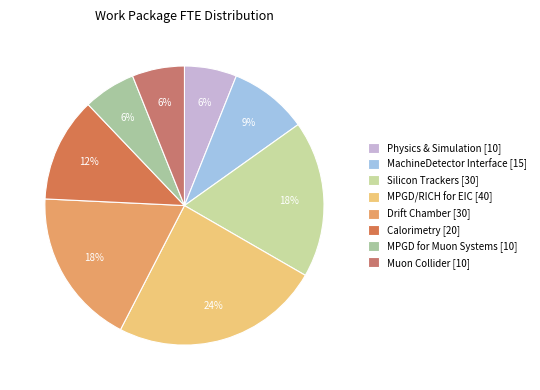

To the nearest percent, what is the difference between the largest and smallest slice percentages?

18%